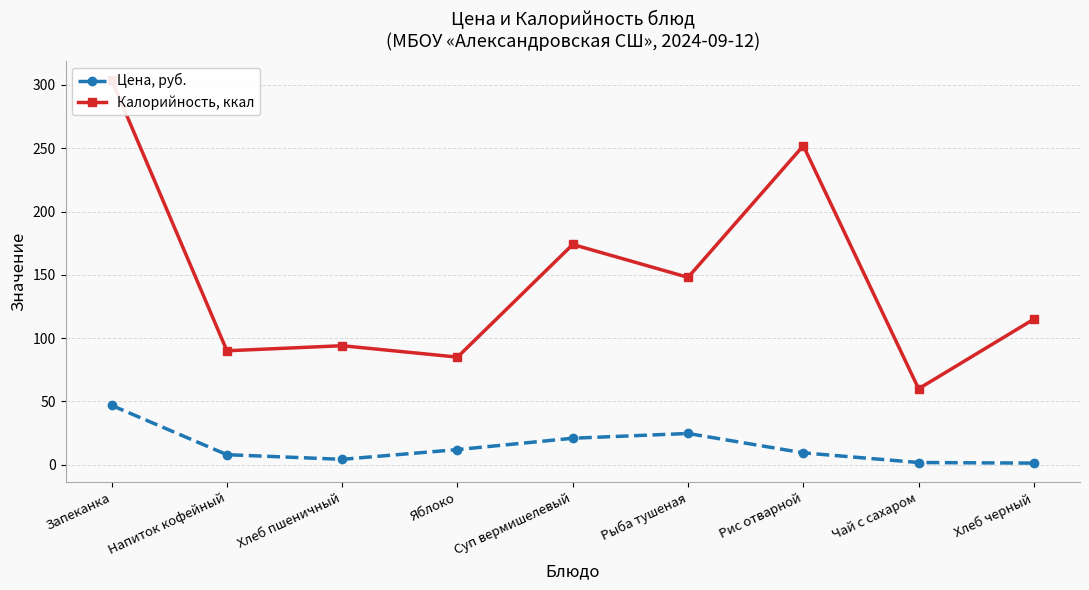

The value of Цена, руб. at Хлеб пшеничный is 4.2. True or false?

True